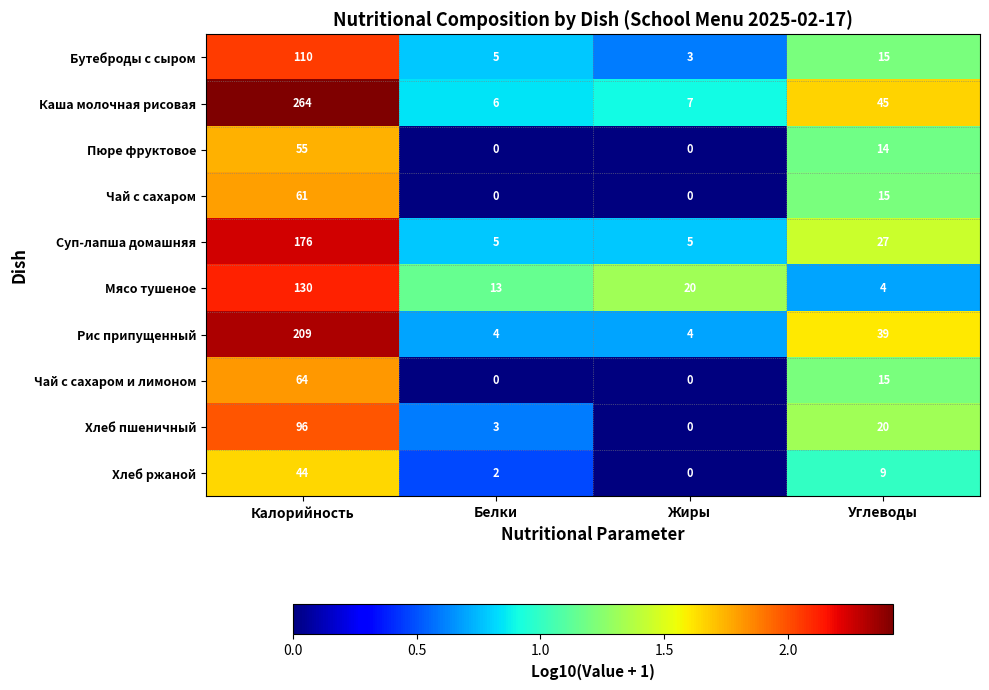

At how many categories does at least one series exceed 0?

4